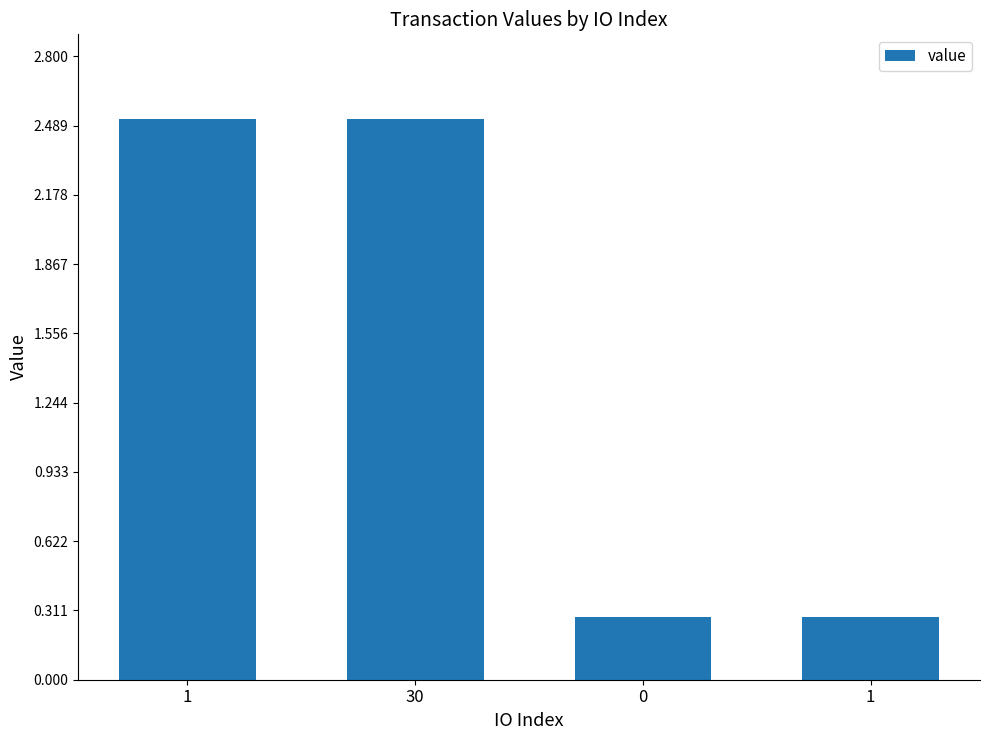

How many values exceed 2?

2